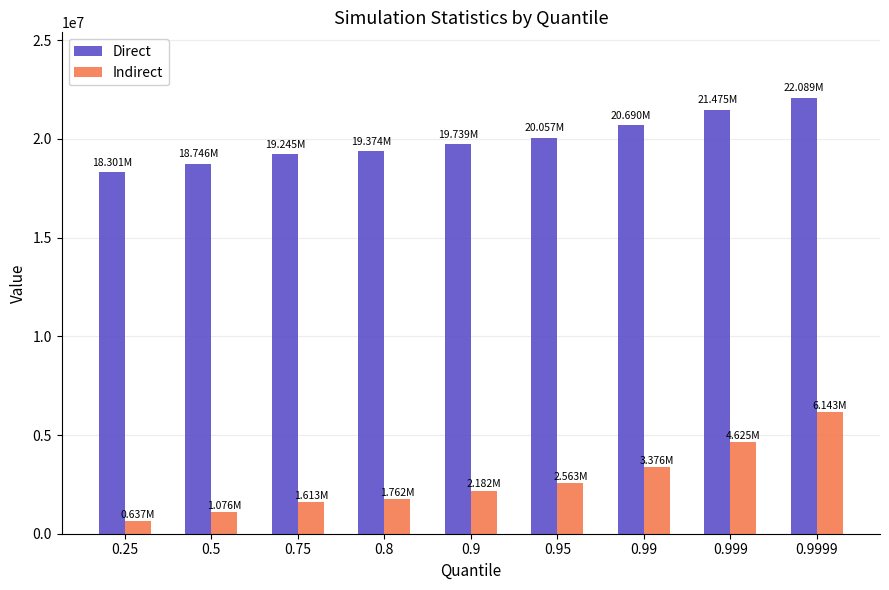

What is the smallest value displayed?

637471.7